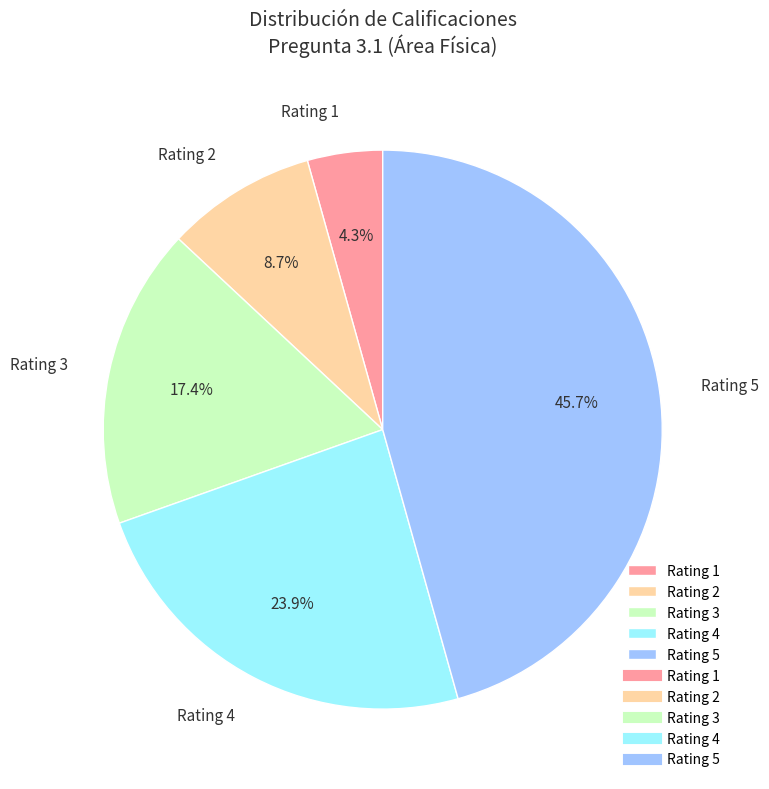

What percentage do Rating 4 and Rating 2 together represent?

32.6%